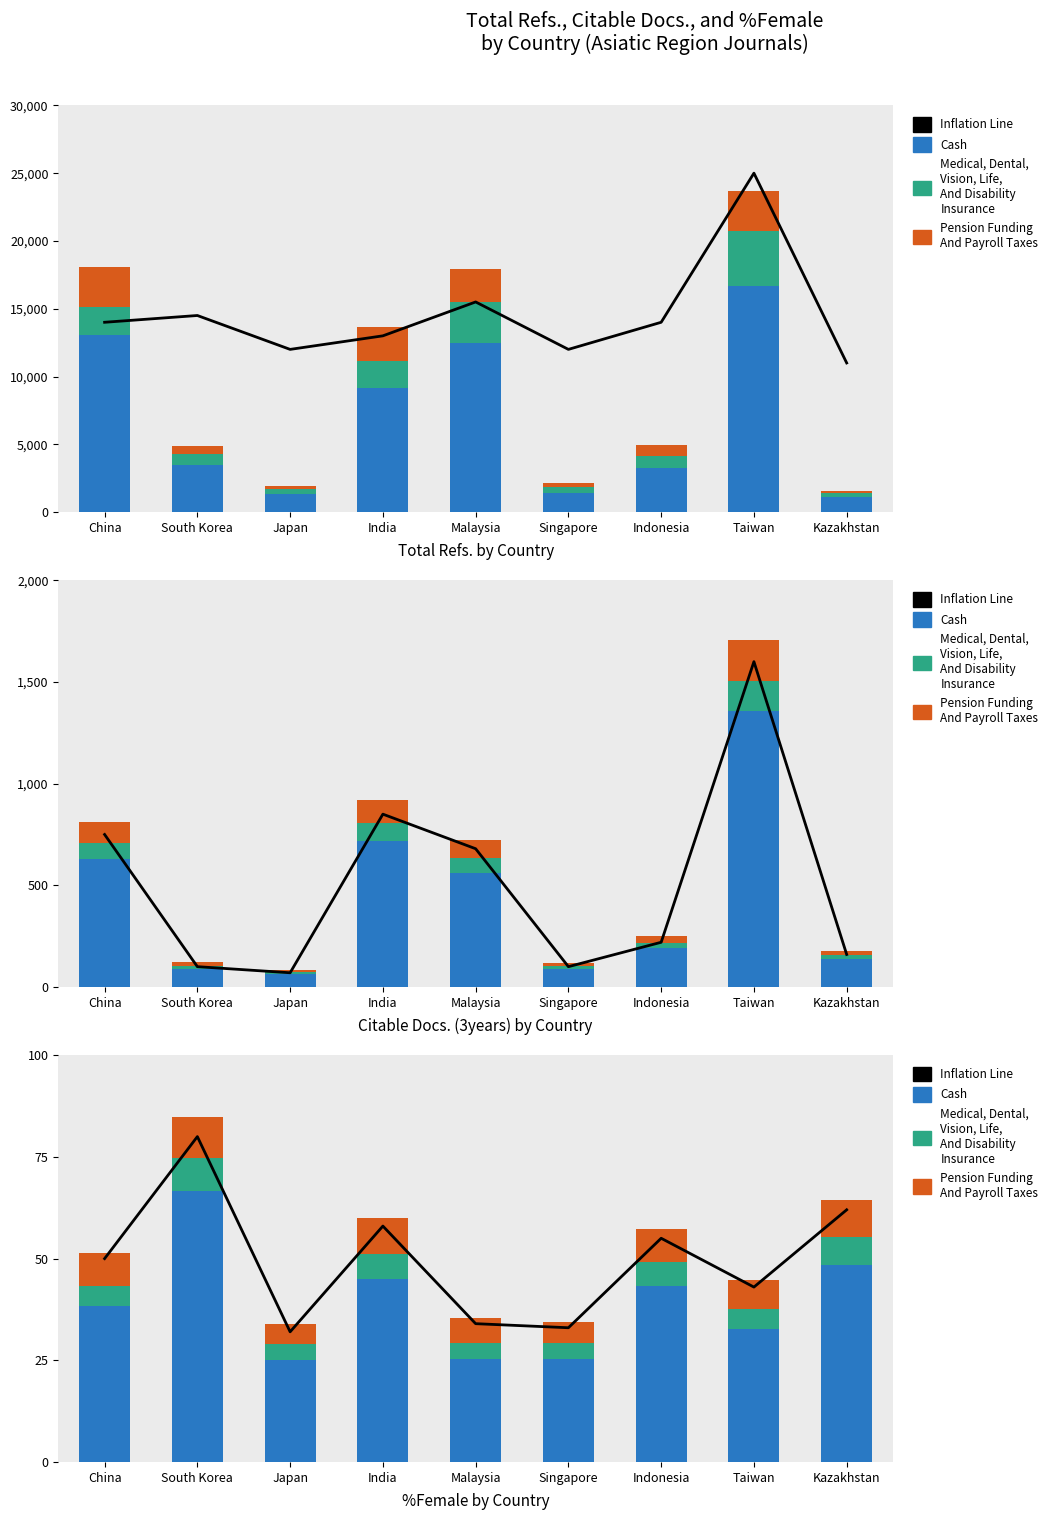

The Inflation Line series shows 32.0 at Japan. True or false?

True